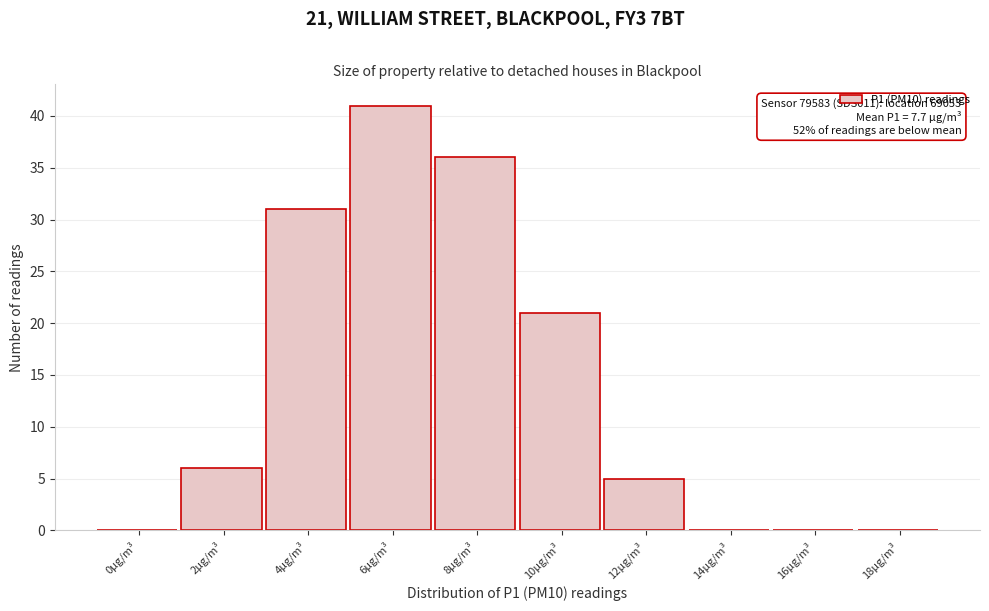

Reading left to right, what are all the values shown in this chart?

0µg/m³=0	2µg/m³=6	4µg/m³=31	6µg/m³=41	8µg/m³=36	10µg/m³=21	12µg/m³=5	14µg/m³=0	16µg/m³=0	18µg/m³=0